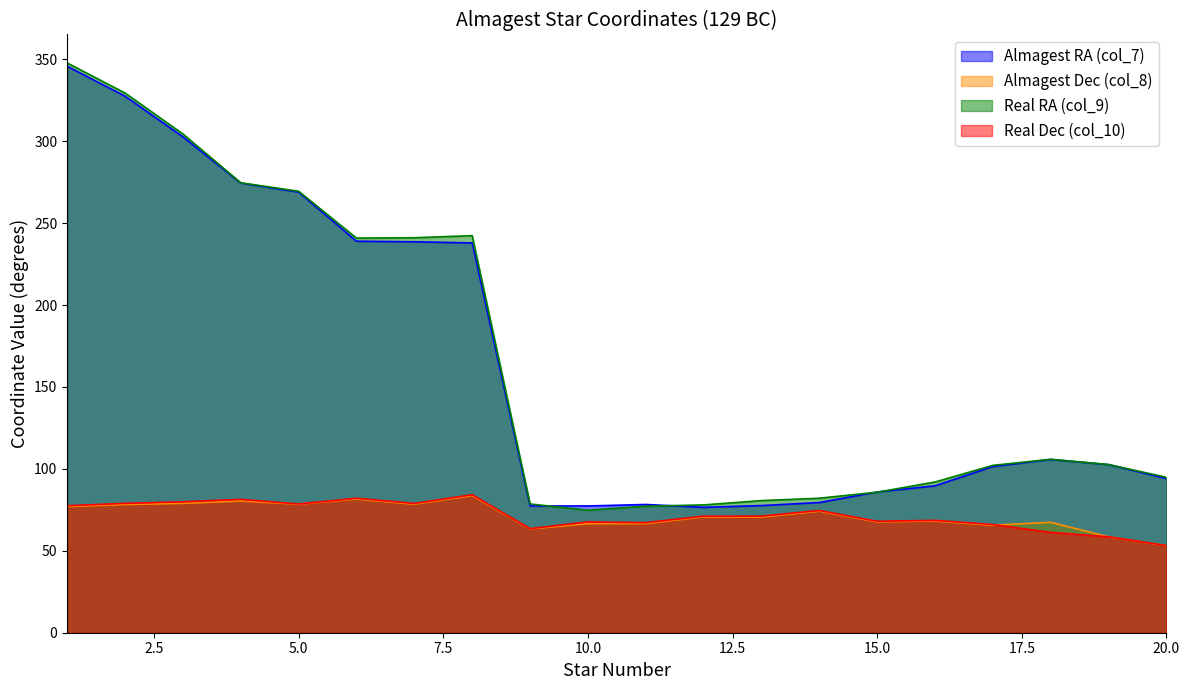

What is the sum of all Almagest RA (col_7) values?

3280.8